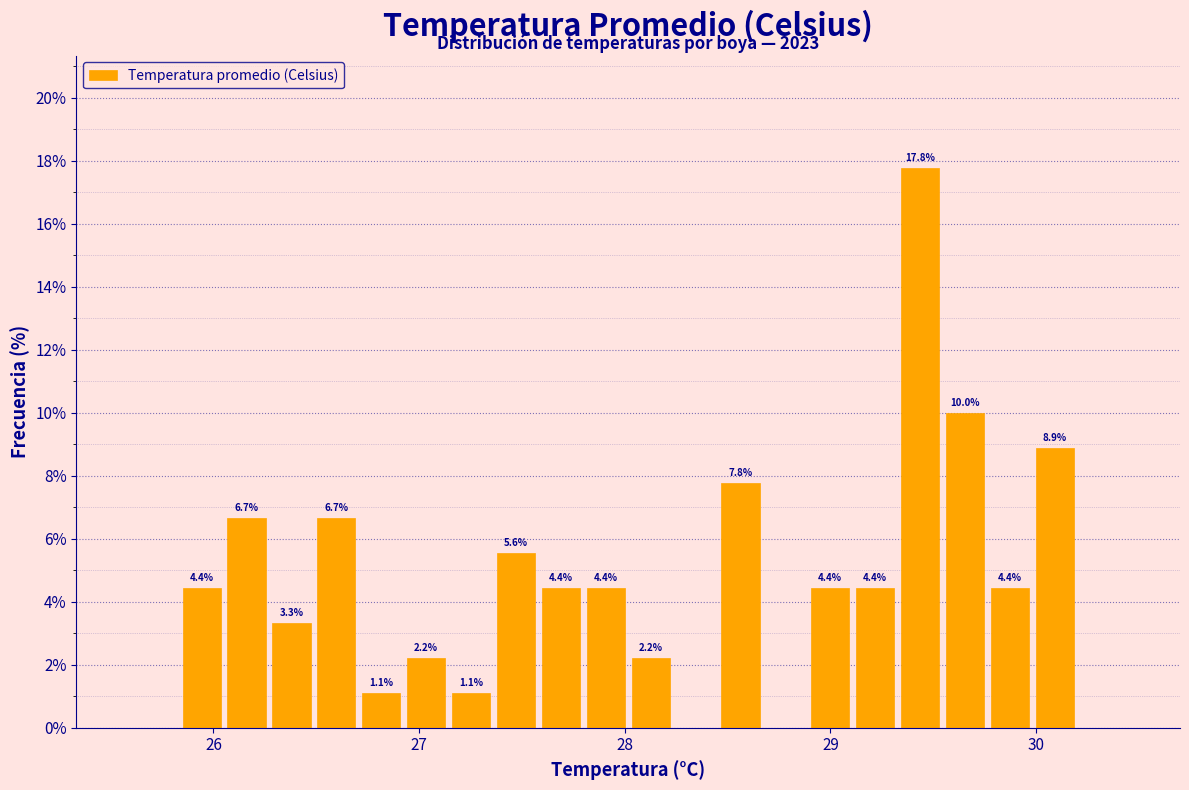

Around what value on the x-axis is the tallest bar? Give the approximate position of its centre, as read against the axis.

29.4